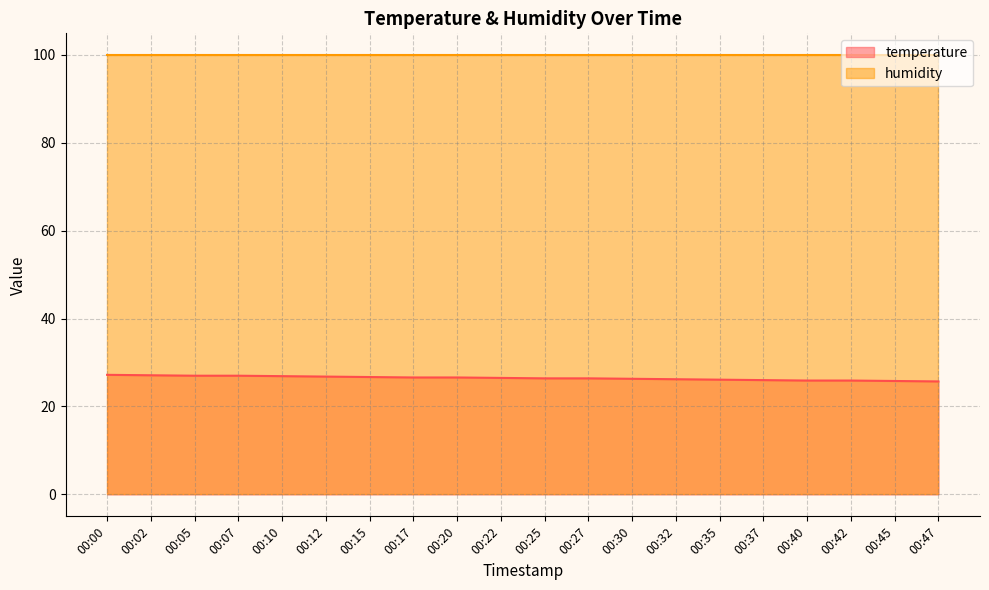

What is the sum of the values at 00:30 and 00:20?

52.9